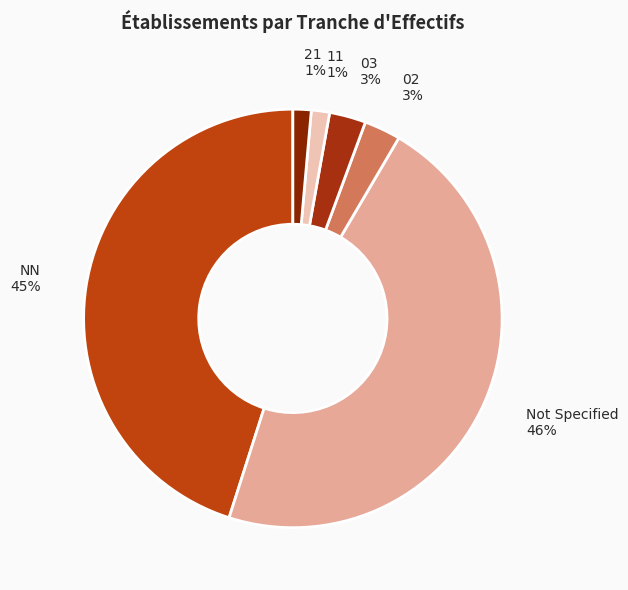

To the nearest percent, what percentage of the pie is 11?

1%